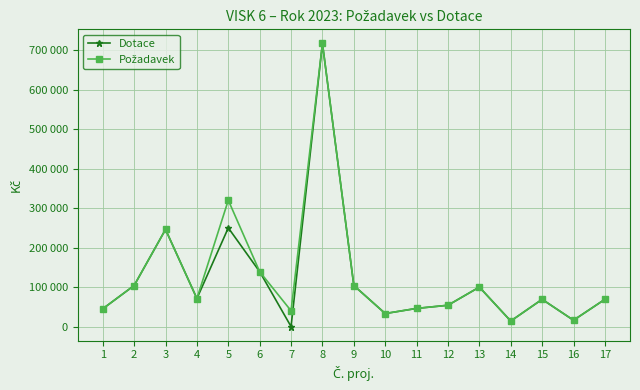

Does the chart have visible grid lines?

Yes